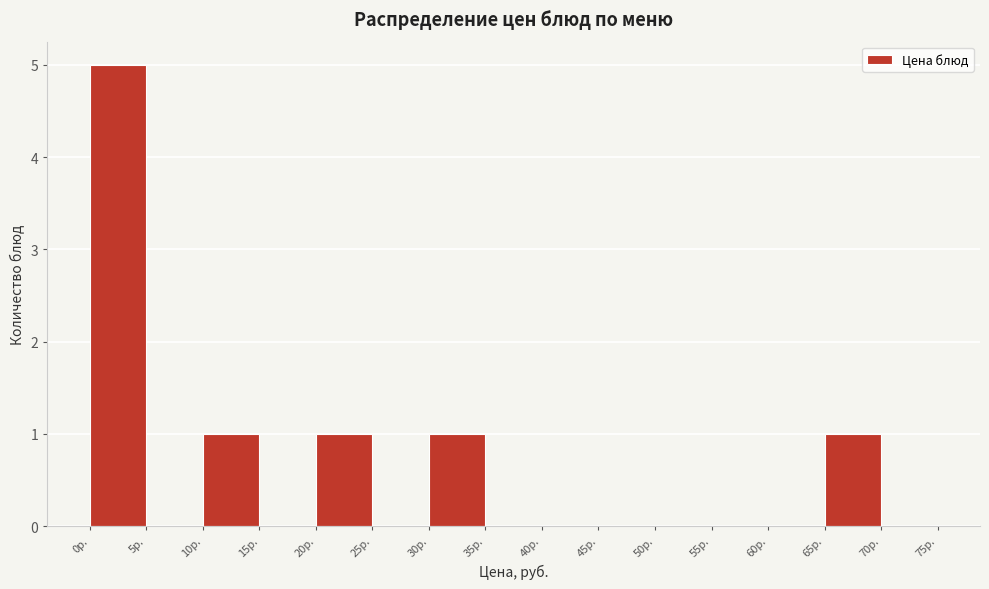

Which range on the x-axis has the tallest bar?

0 to 5